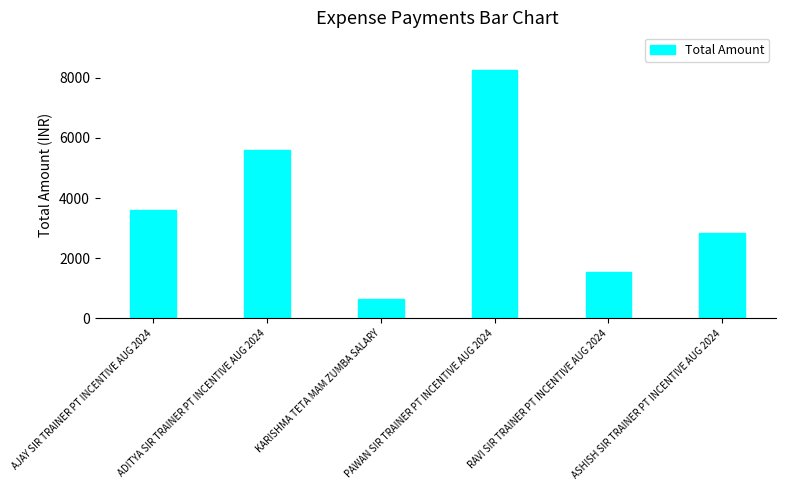

What is the maximum value shown in the chart?

8270